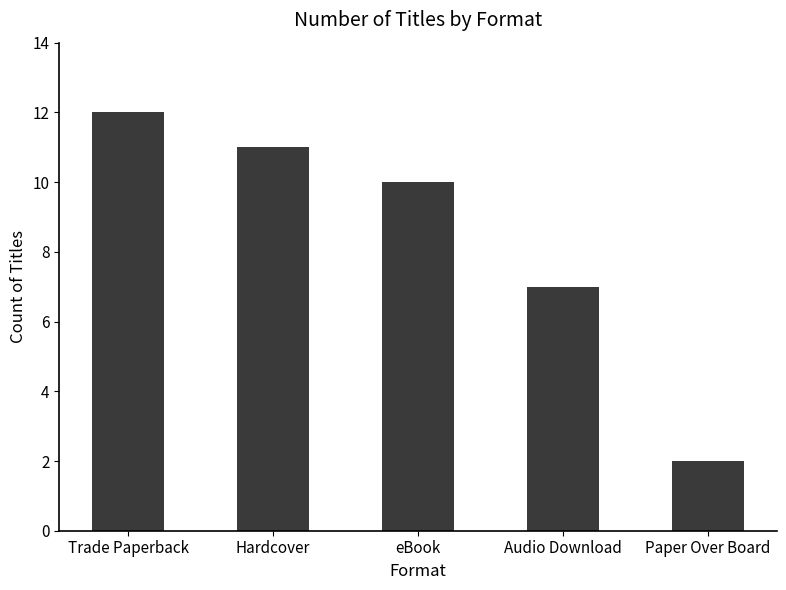

Reading left to right, transcribe all the data shown in this chart.

12	11	10	7	2